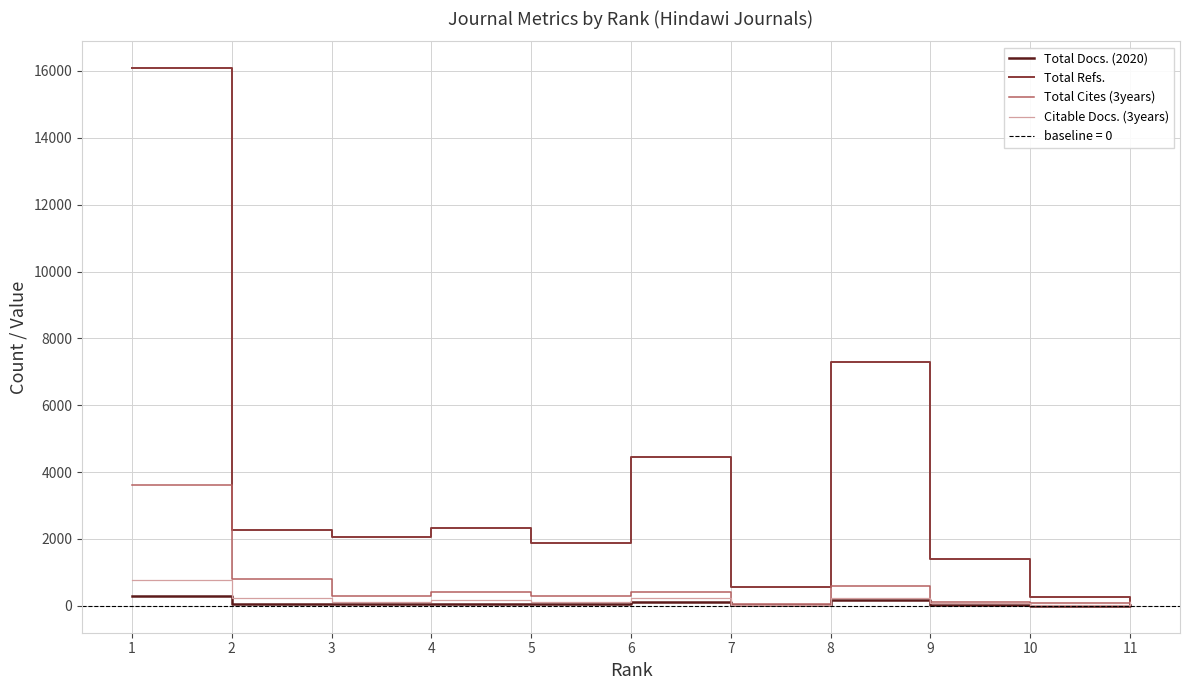

What is the highest value of the Citable Docs. (3years) series?

777